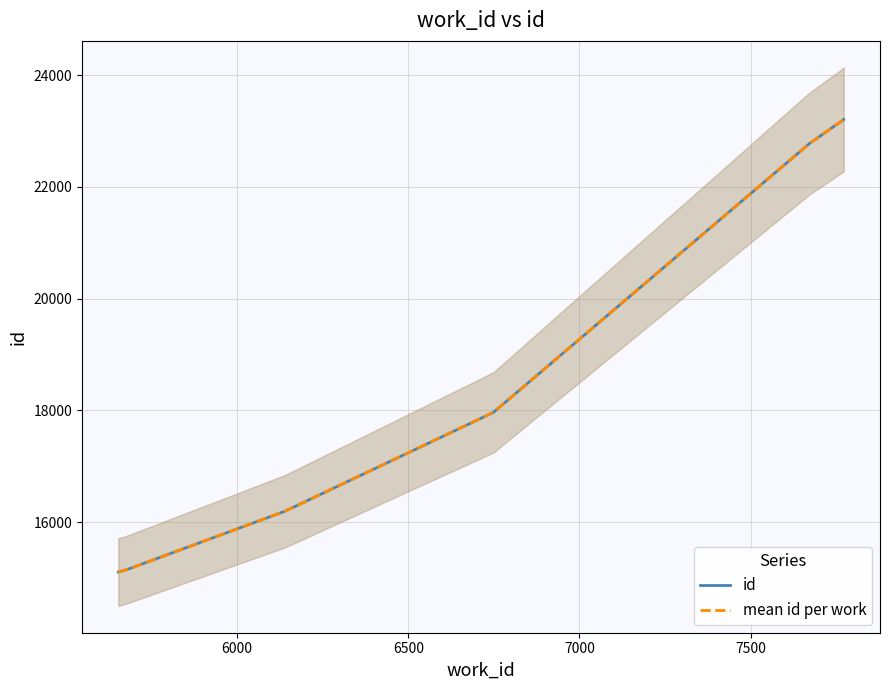

Reading left to right, transcribe all the data shown in this chart.

5653=15105	5678=15149	6140=16194	6749=17964	6749=17965	7672=22776	7771=23200	7771=23201	7772=23202	7772=23203